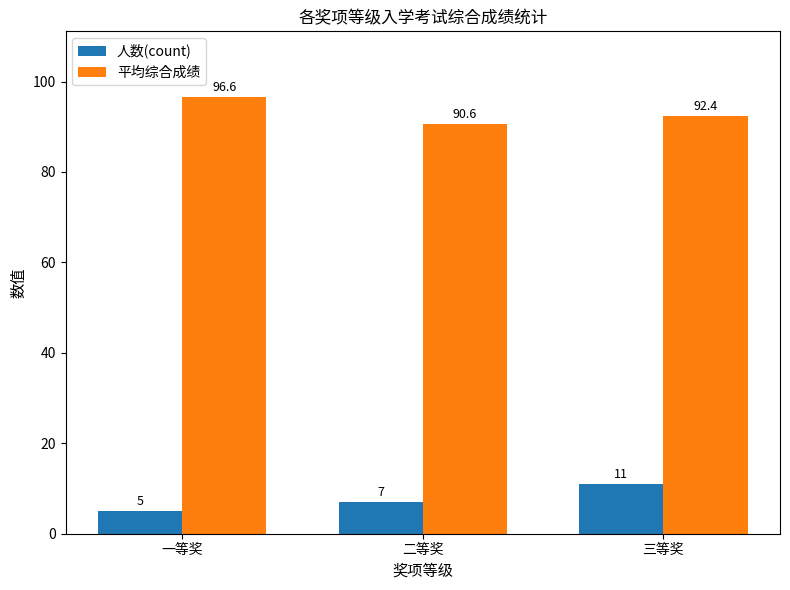

Is the value of 平均综合成绩 at 二等奖 greater than the value of 人数(count) at 二等奖?

Yes